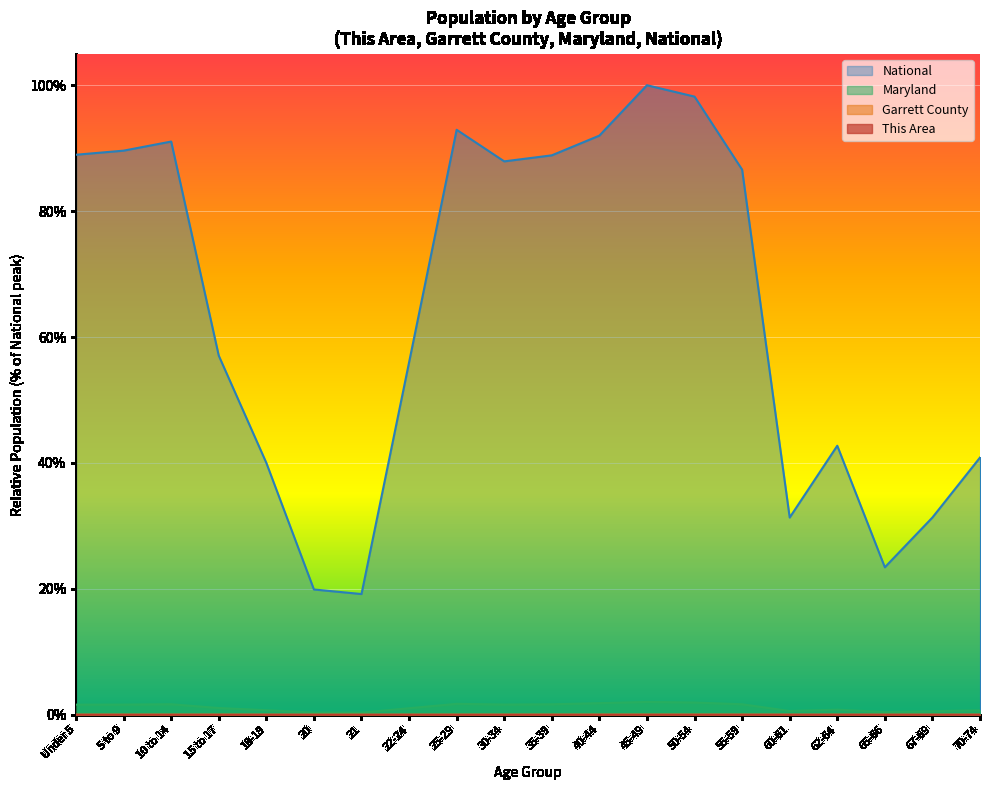

The value of Garrett County at 22-24 is 0.0. True or false?

True